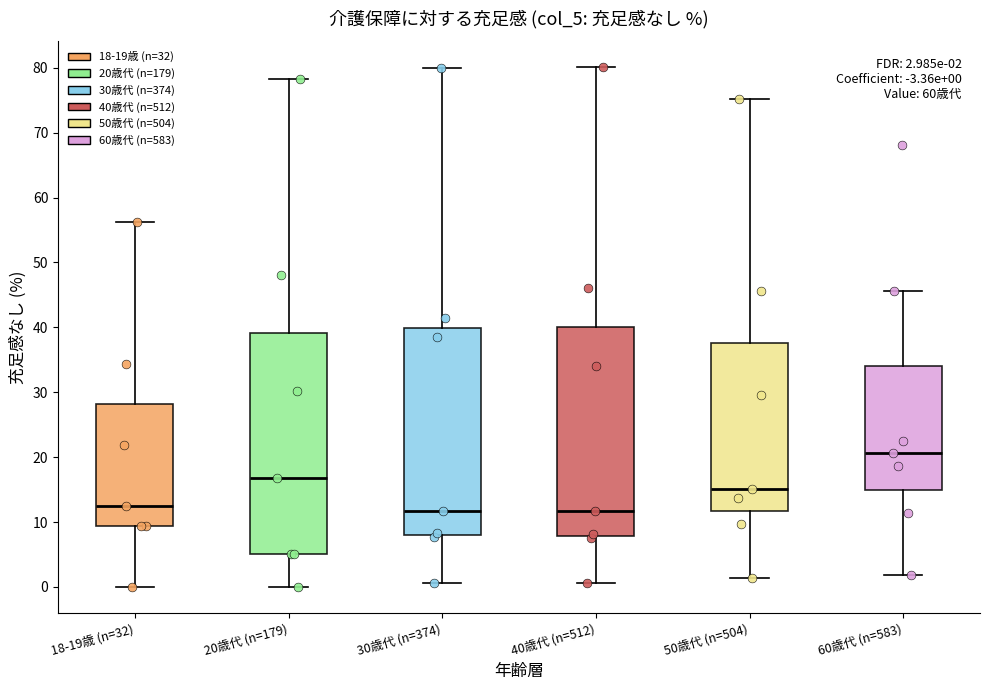

Which box's median line is the highest?

60歳代 (n=583)